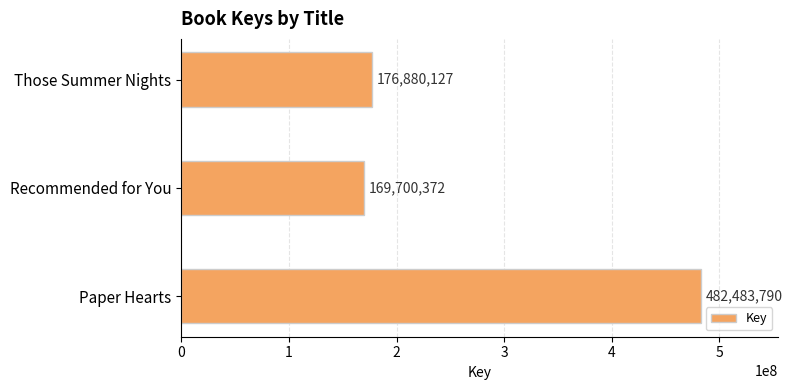

Between Paper Hearts and Recommended for You, which is larger?

Paper Hearts